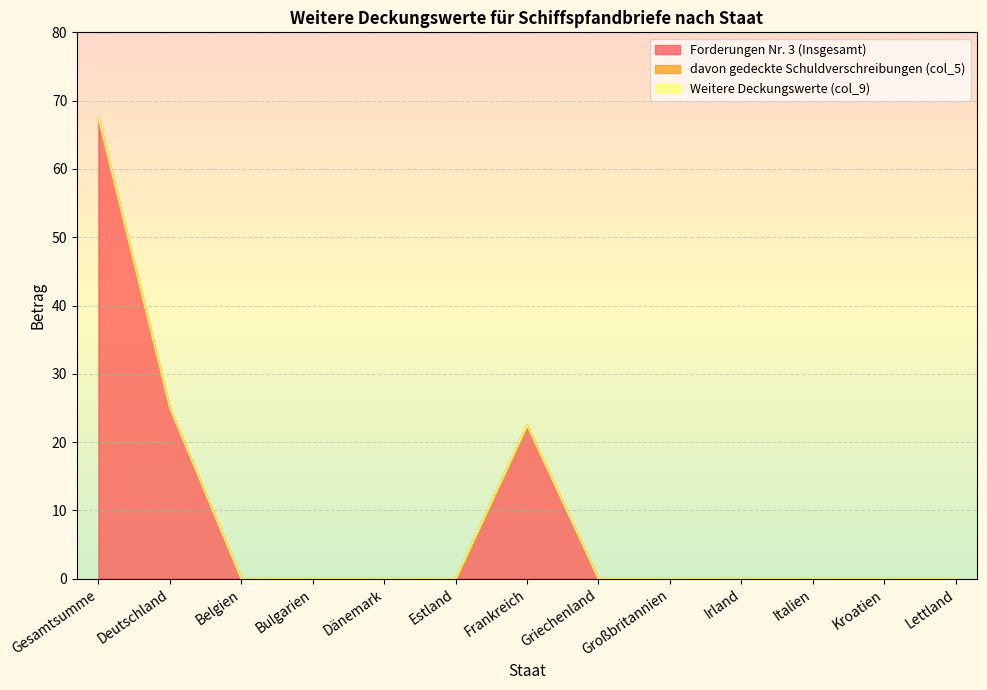

Does the chart display data point markers on the line(s)?

No